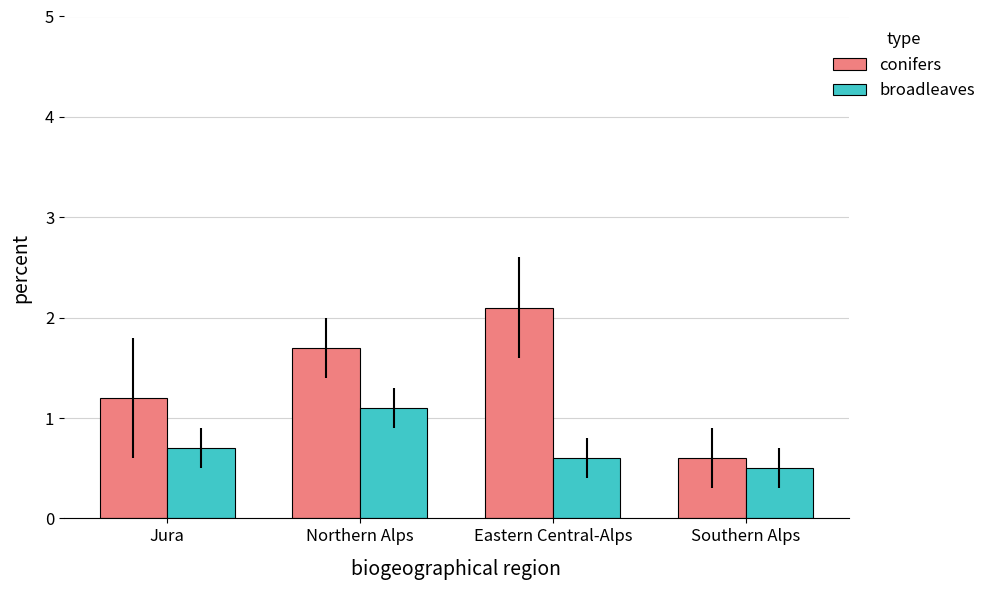

True or false: conifers has a value of 0.6 at Southern Alps.

True